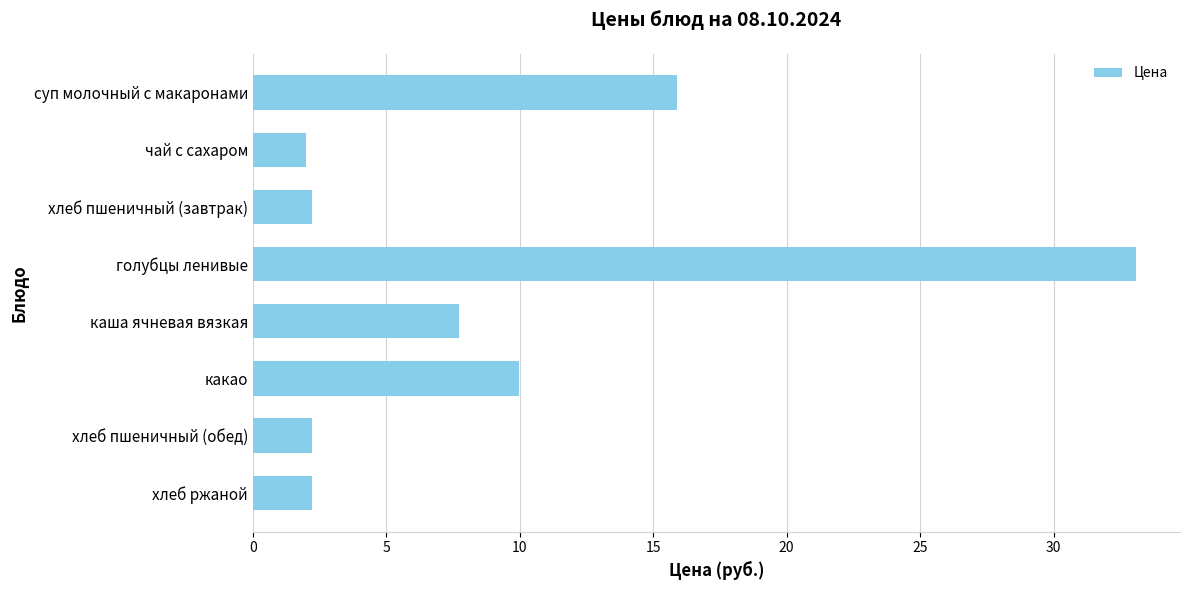

Reading top to bottom, extract all data points from this chart.

15.9	2.0	2.2	33.1	7.7	10.0	2.2	2.2